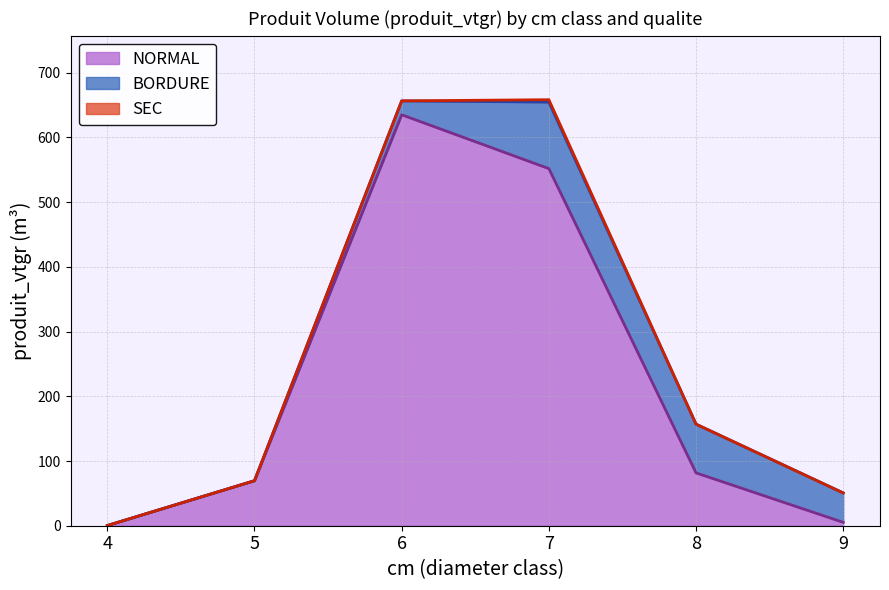

True or false: SEC and NORMAL cross at least once.

False